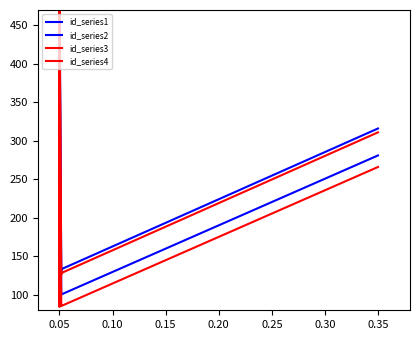

Does the chart have visible grid lines?

No